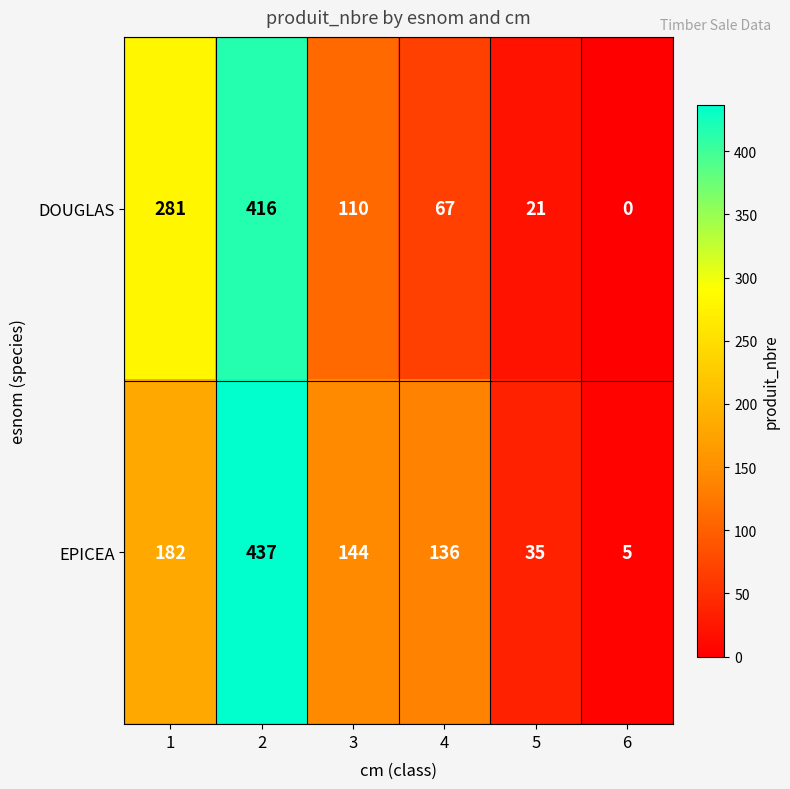

Which series changed the most between 2 and 6?

EPICEA